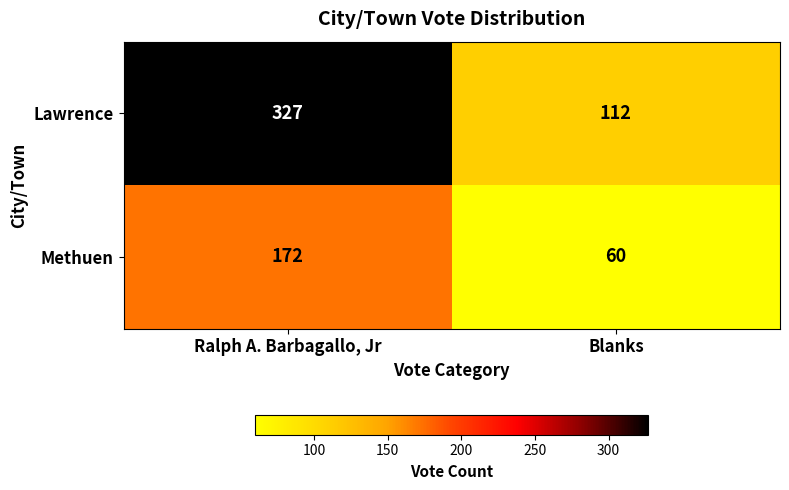

Which series changed the most between Ralph A. Barbagallo, Jr and Blanks?

Lawrence